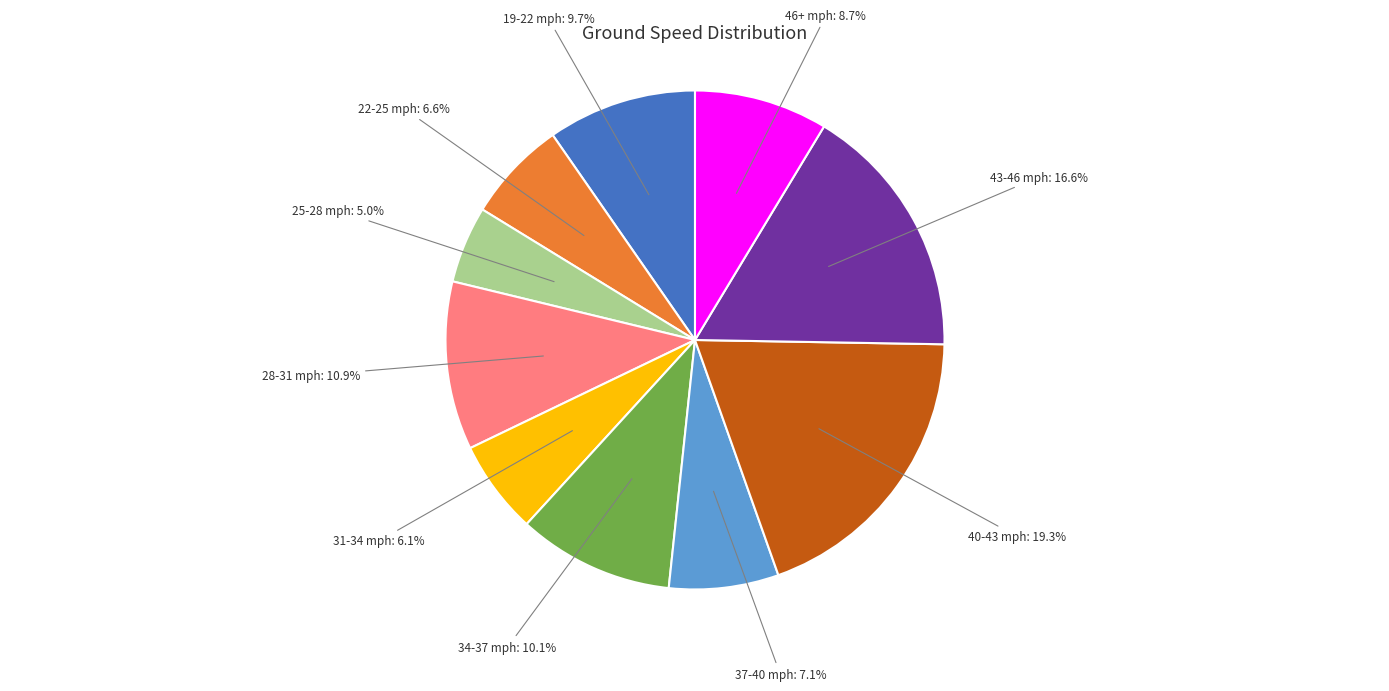

Is there any slice that represents more than half of the pie?

No